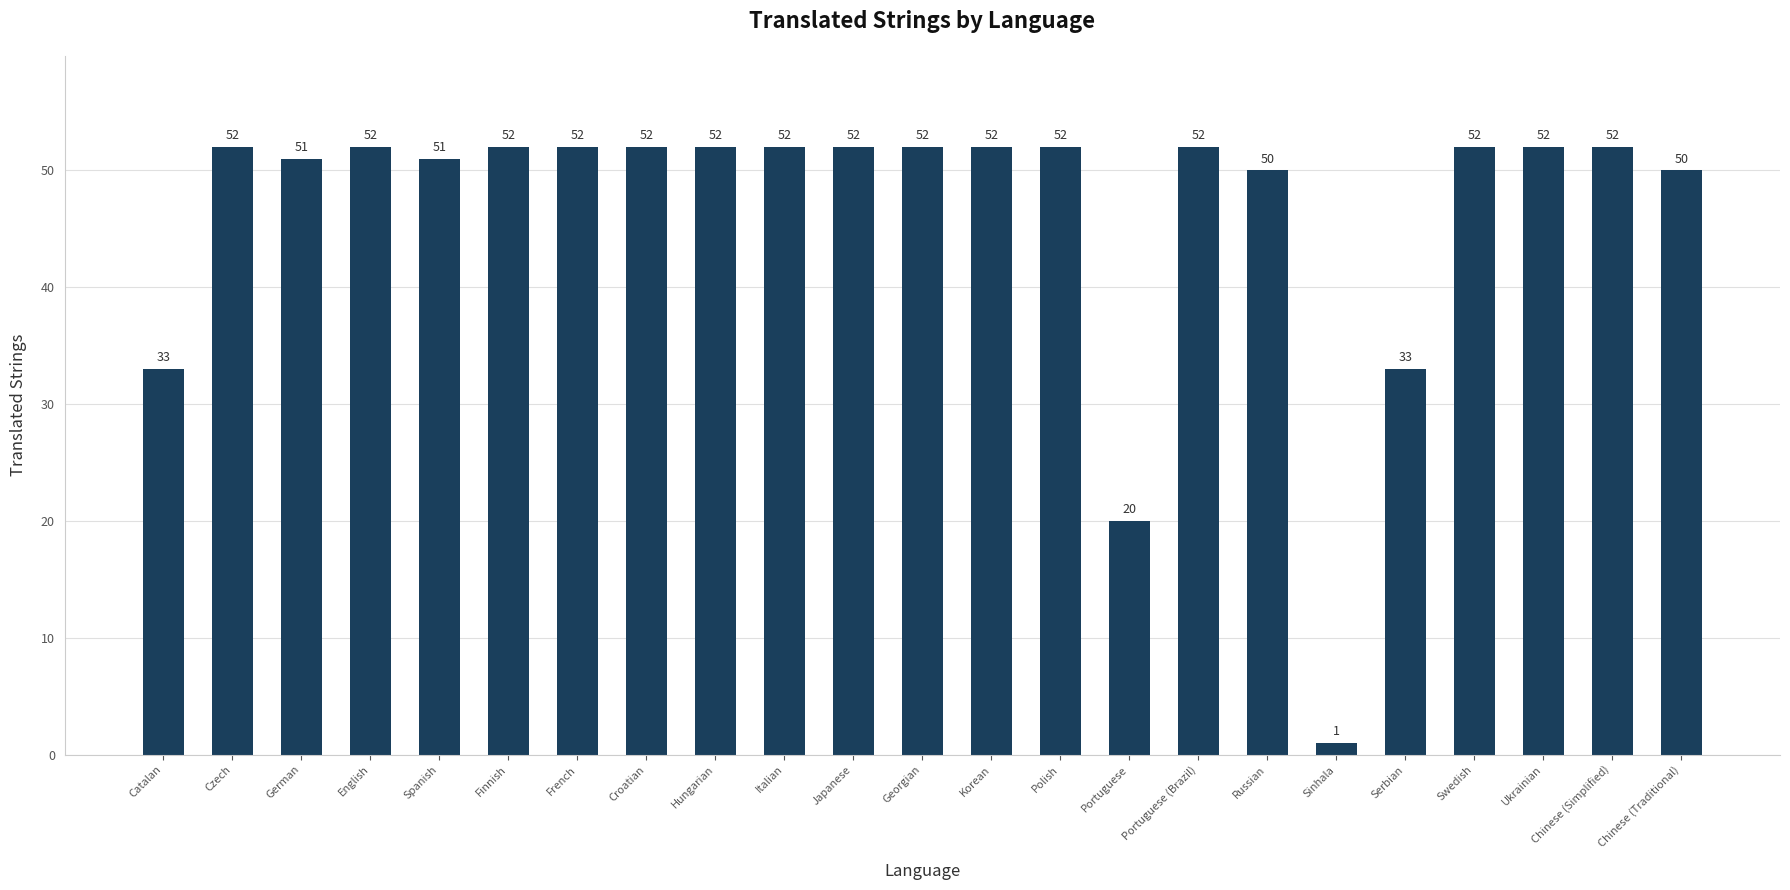

Reading left to right, list all the values displayed in this chart.

Catalan=33	Czech=52	German=51	English=52	Spanish=51	Finnish=52	French=52	Croatian=52	Hungarian=52	Italian=52	Japanese=52	Georgian=52	Korean=52	Polish=52	Portuguese=20	Portuguese (Brazil)=52	Russian=50	Sinhala=1	Serbian=33	Swedish=52	Ukrainian=52	Chinese (Simplified)=52	Chinese (Traditional)=50